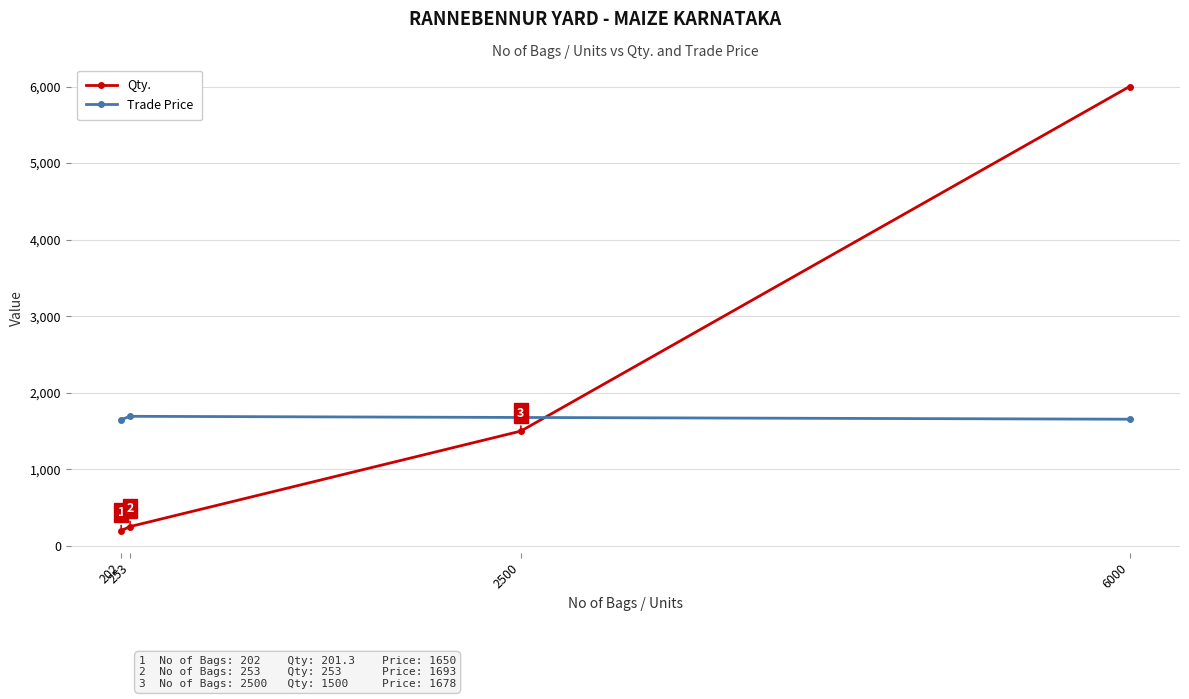

The value of Qty. at 253 is 447.7. True or false?

False